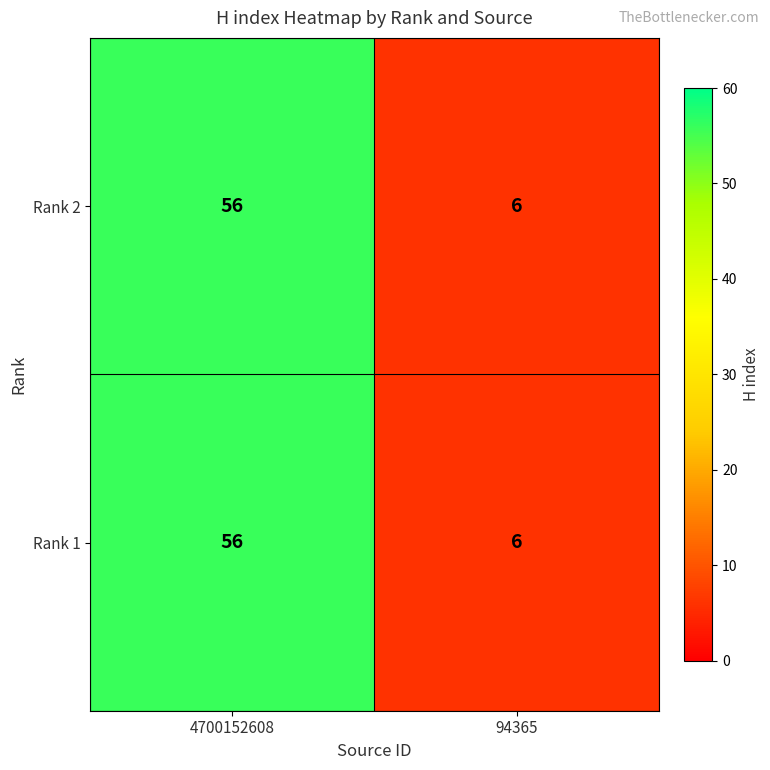

What is the sum of the Rank 1 values at 4700152608 and 94365?

62